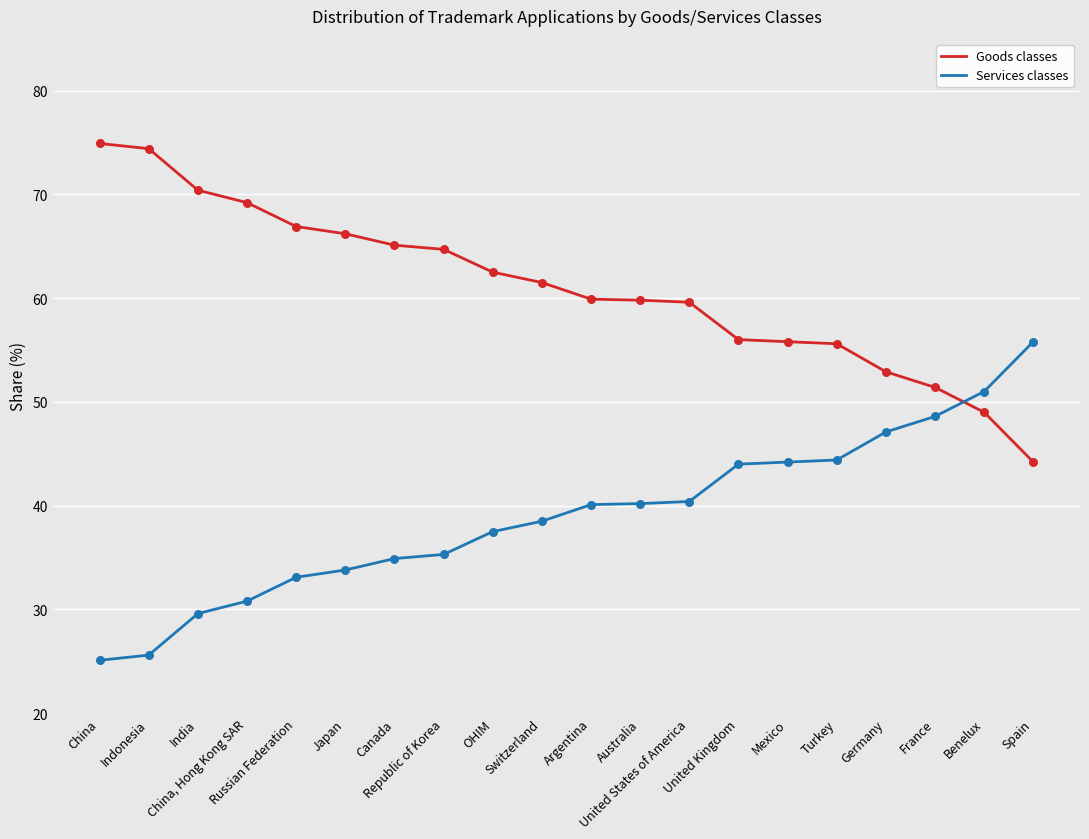

Is the value of Goods classes at France greater than the value of Services classes at Mexico?

Yes